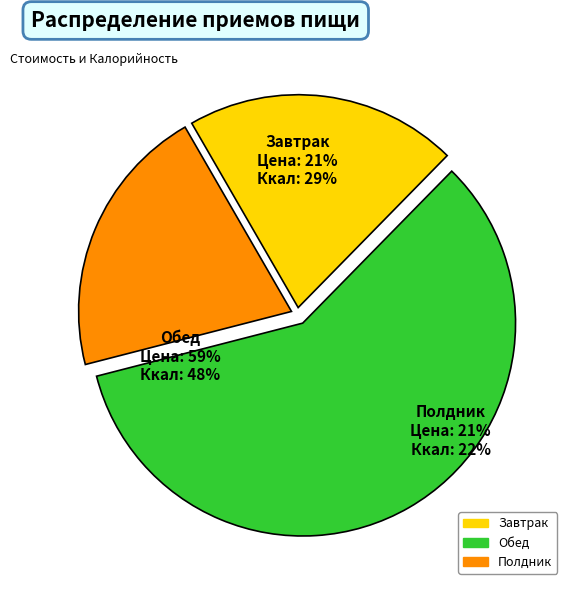

Rank the categories by value from lowest to highest.

Завтрак, Полдник, Обед